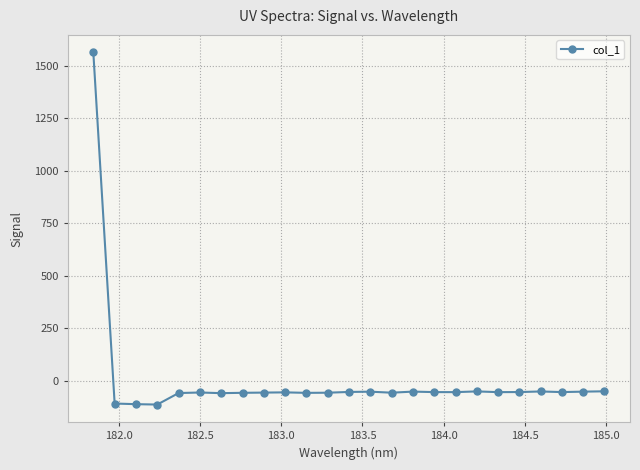

What is the difference between the second highest and minimum values?

63.0